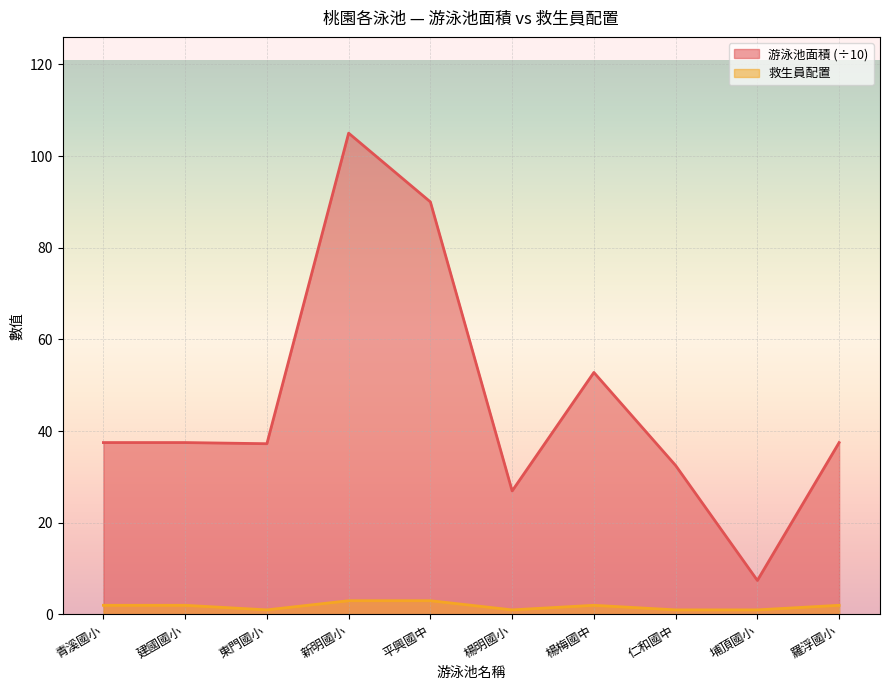

What is the greatest value displayed?

105.0